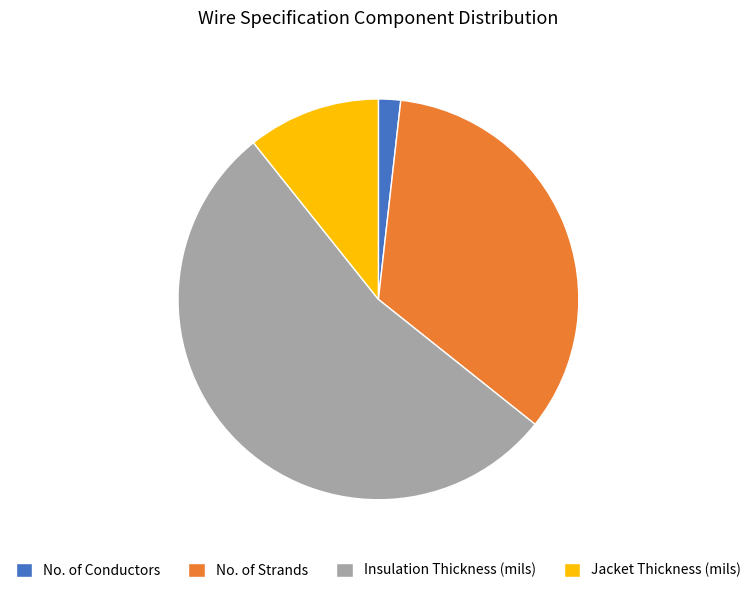

True or false: No. of Strands accounts for 34% of the total.

True